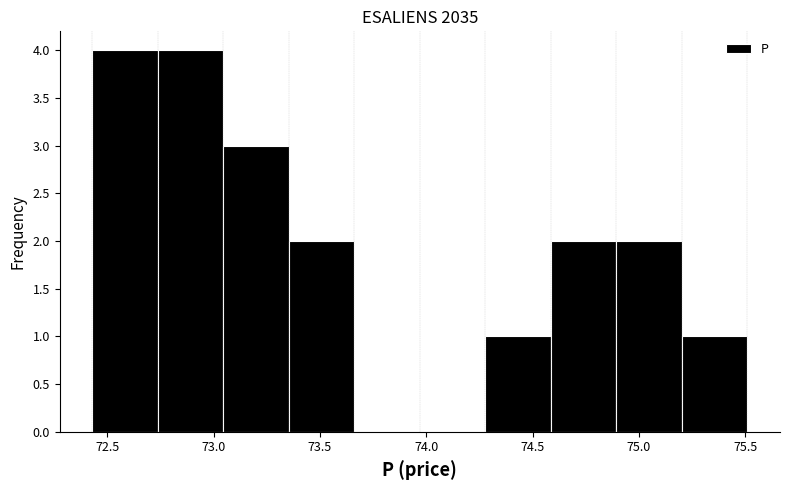

Reading left to right, transcribe this chart: for each bar, give the range it covers on the x-axis and its height. Neither the bar edges nor the heights are printed on the chart, so give them approximately, as read against the axes.

72.45 to 72.75: 4
72.75 to 73.05: 4
73.05 to 73.35: 3
73.35 to 73.65: 2
73.65 to 73.95: 0
73.95 to 74.30: 0
74.30 to 74.60: 1
74.60 to 74.90: 2
74.90 to 75.20: 2
75.20 to 75.50: 1